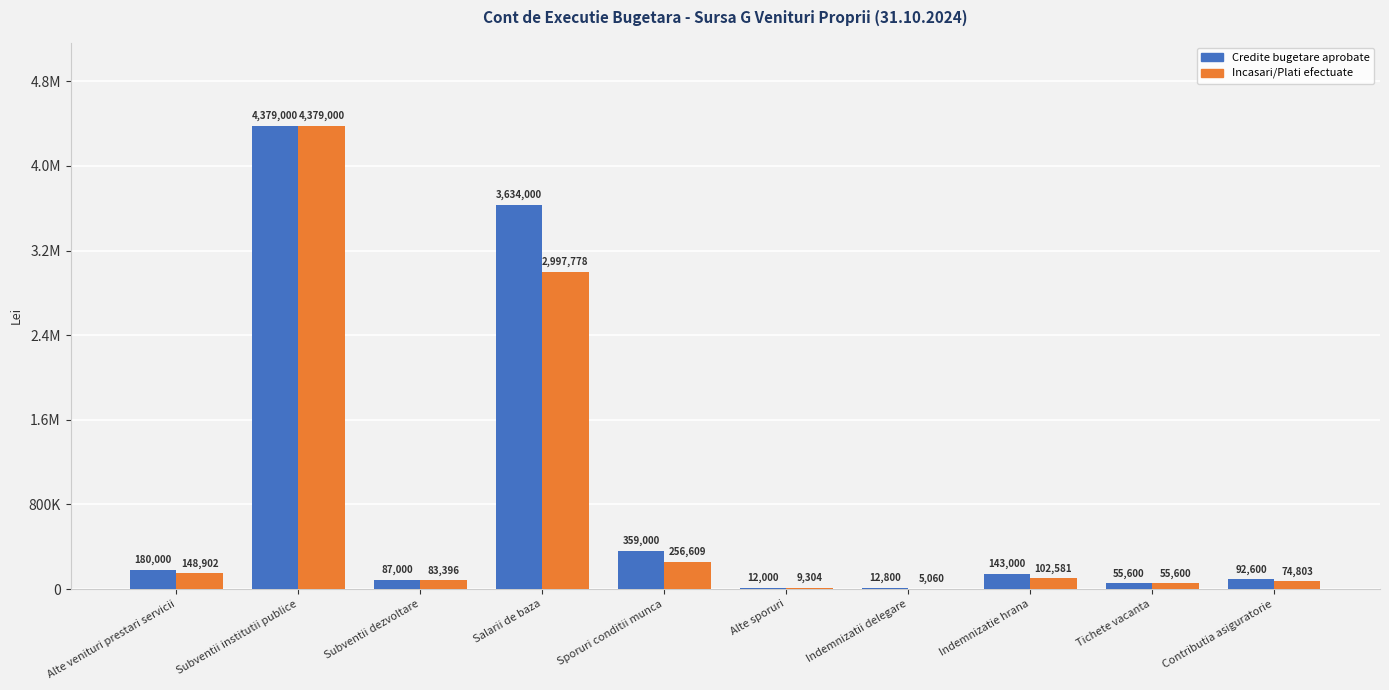

Does the chart contain stacked bars?

No